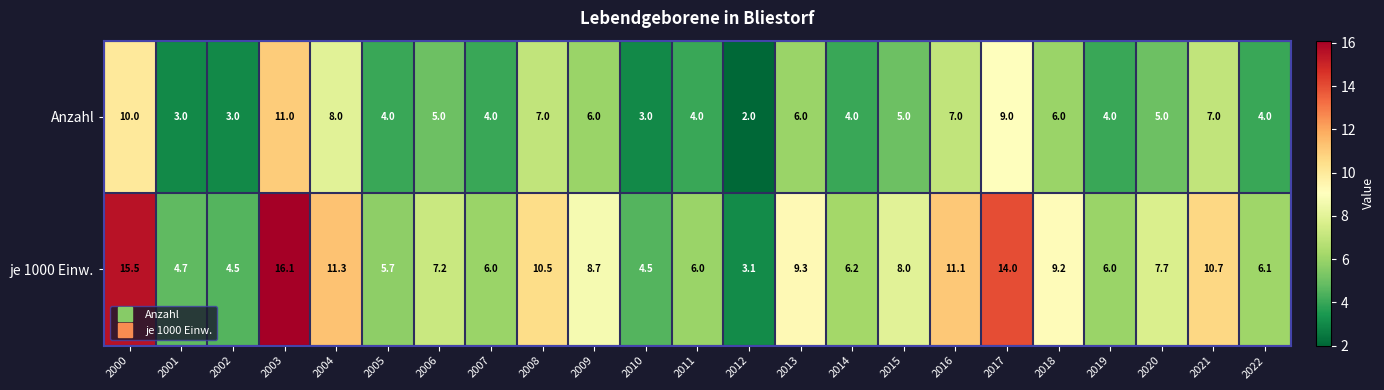

What is the sum of all Anzahl values?

127.0